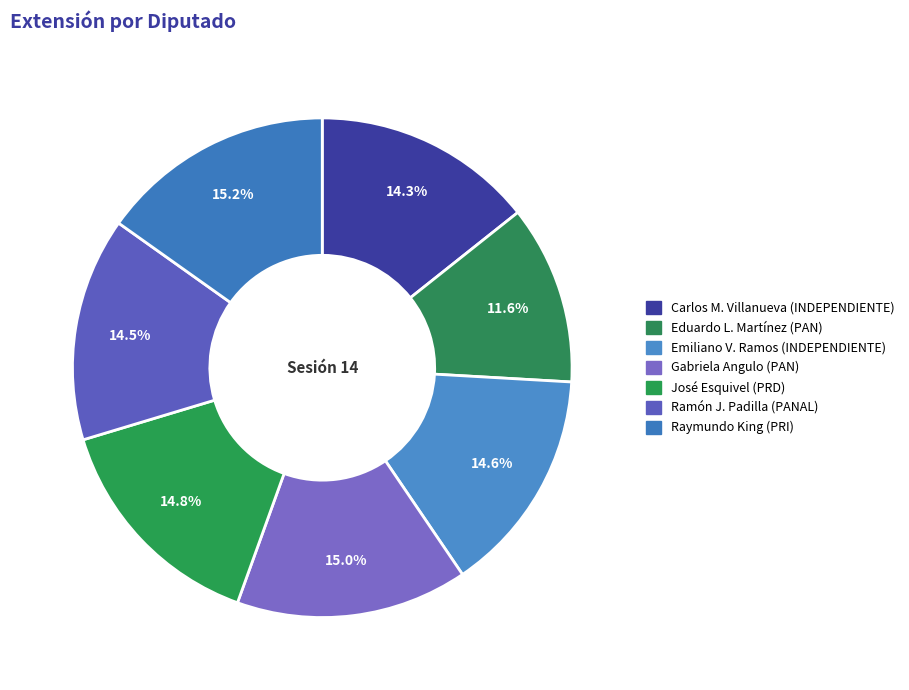

Which category has the biggest portion of the pie?

Raymundo King de la Rosa (XV)